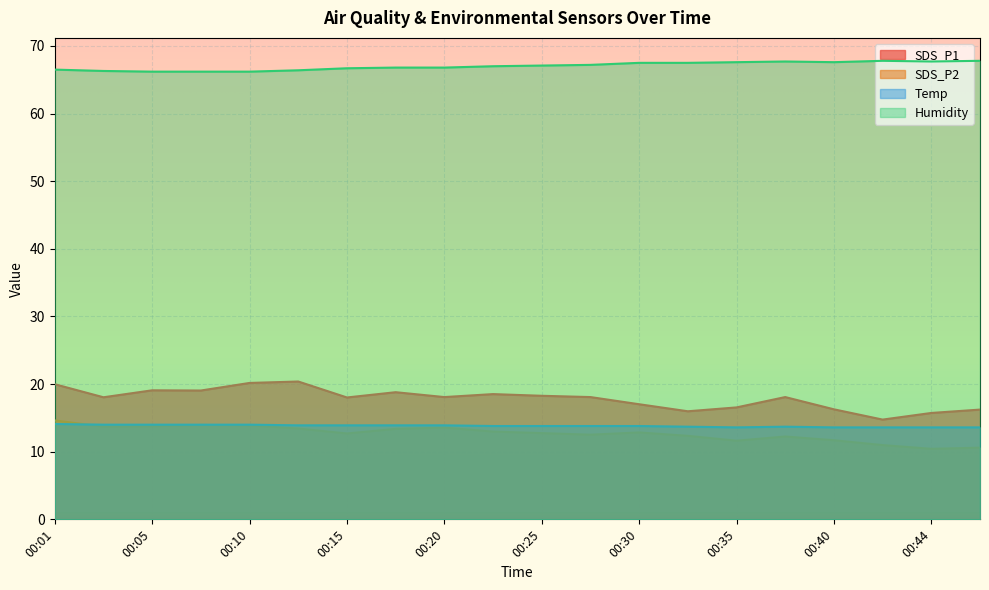

At which category is the sum across all series the highest?

00:01